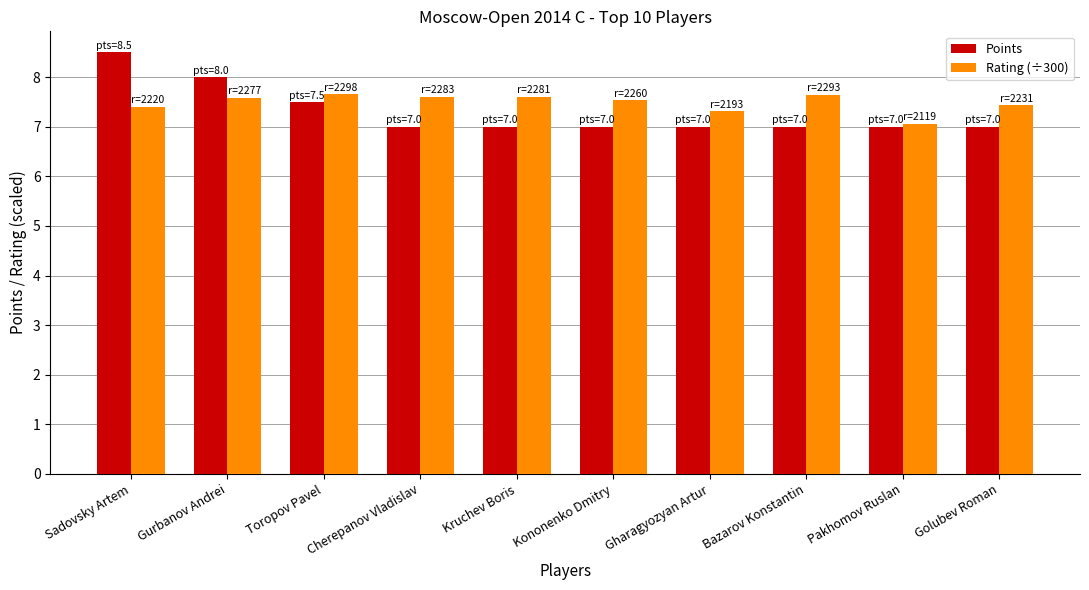

What is the difference between the second highest and minimum values in the Points series?

1.0